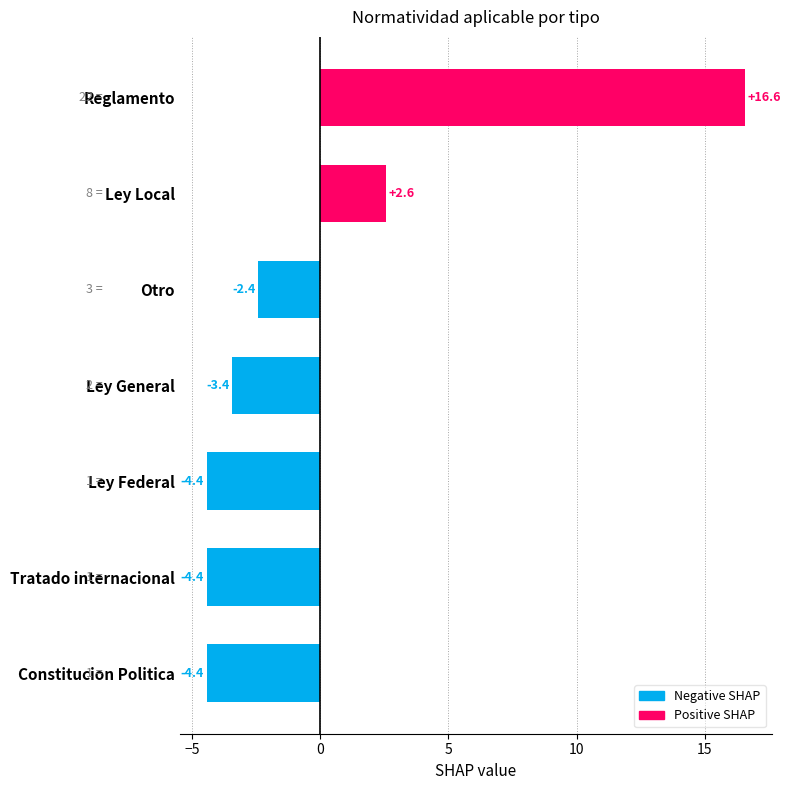

How many values exceed -3?

3